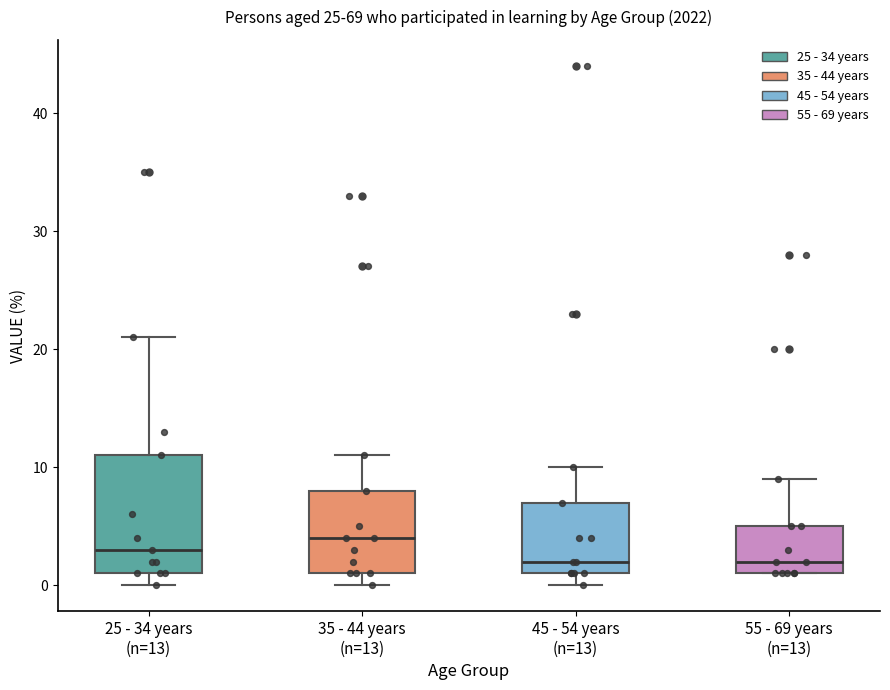

Reading left to right, transcribe this box plot: for each box, give where its median line is, the range the box spans, and where its two whiskers end, as read against the y-axis. The values are not printed on the chart, so give them approximately, as read against the axis.

25 - 34 years (n=13): median 3, box 1 to 11, whiskers 0 to 21
35 - 44 years (n=13): median 4, box 1 to 8, whiskers 0 to 11
45 - 54 years (n=13): median 2, box 1 to 7, whiskers 0 to 10
55 - 69 years (n=13): median 2, box 1 to 5, whiskers 1 to 9